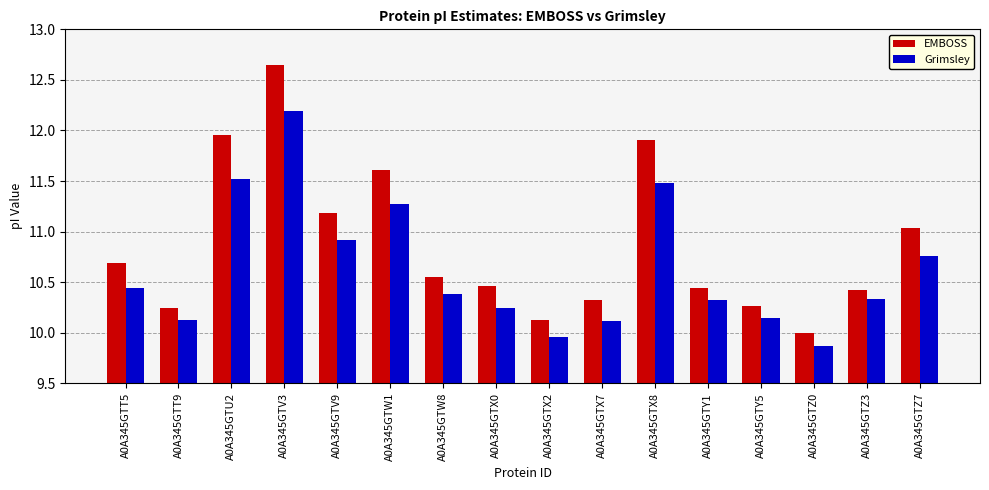

What is the sum of all EMBOSS values?

173.9